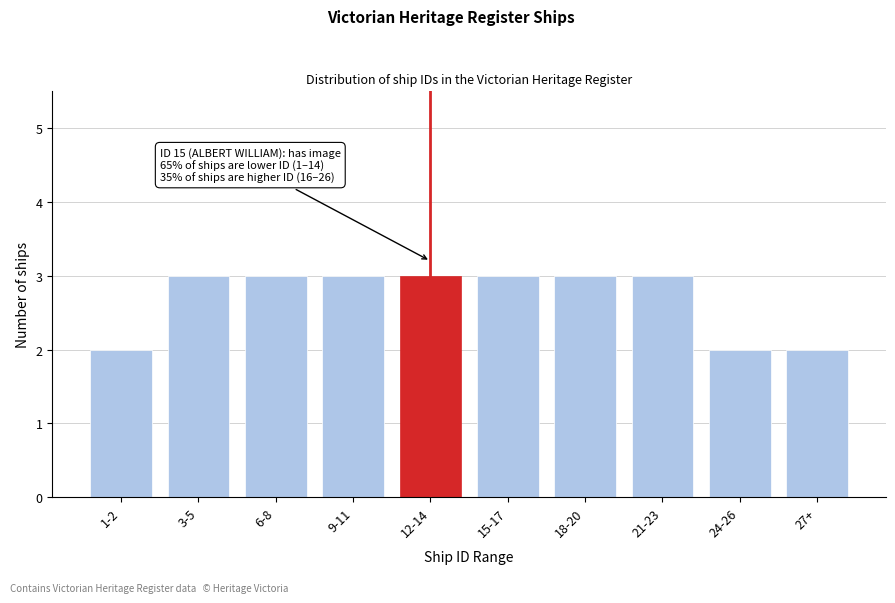

Reading left to right, what are all the values shown in this chart?

1-2=2	3-5=3	6-8=3	9-11=3	12-14=3	15-17=3	18-20=3	21-23=3	24-26=2	27+=2